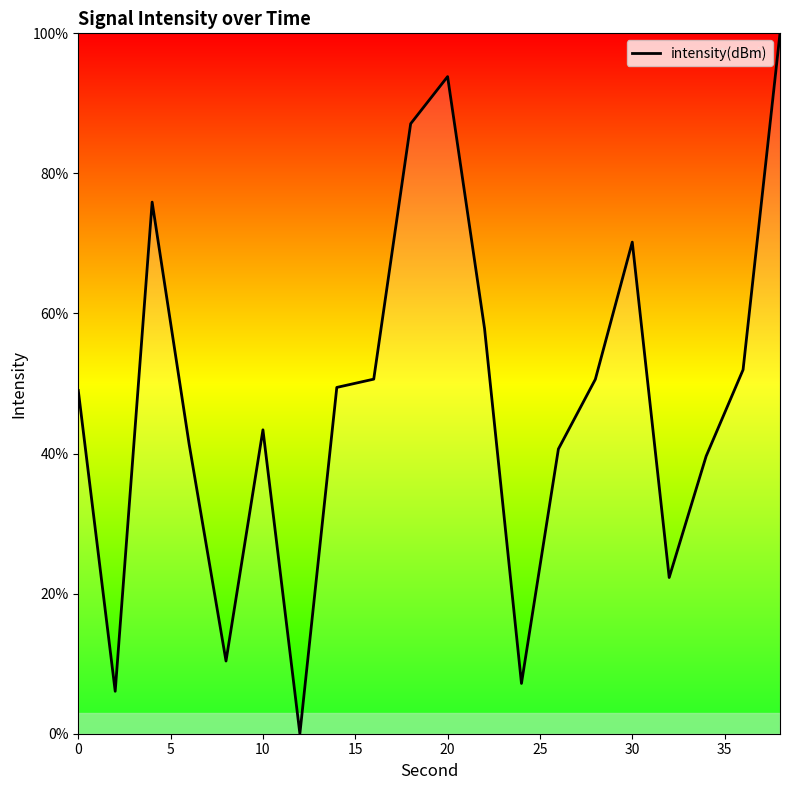

Count the number of categories in the chart.

20